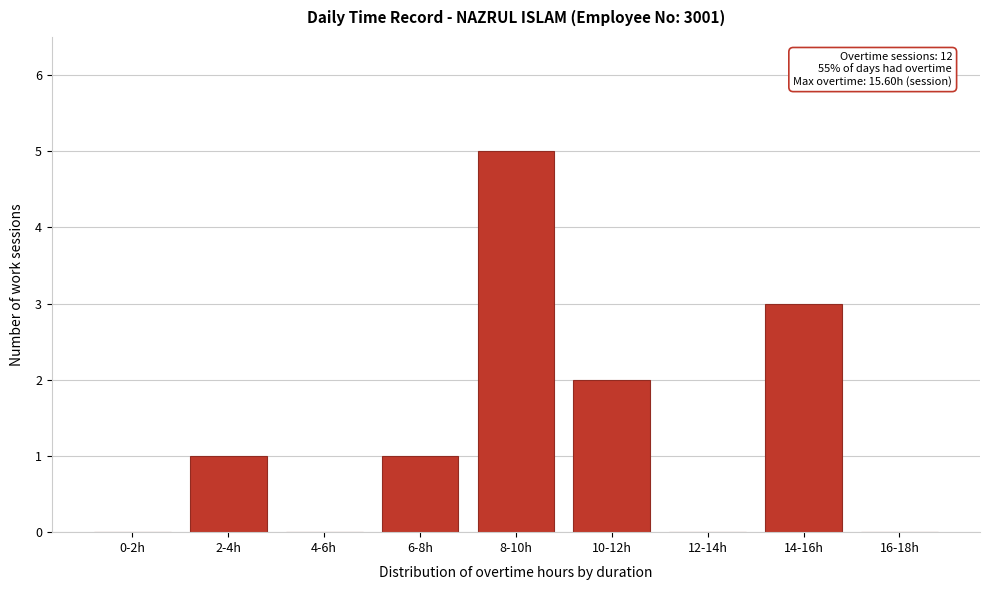

Reading left to right, extract all data points from this chart.

0-2h=0	2-4h=1	4-6h=0	6-8h=1	8-10h=5	10-12h=2	12-14h=0	14-16h=3	16-18h=0